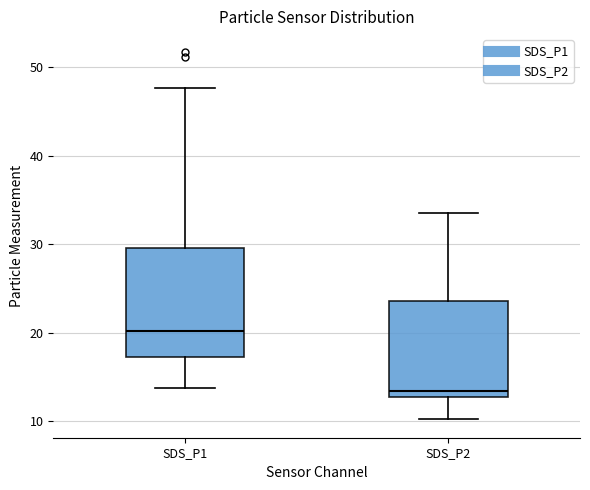

Which box has the lowest median line?

SDS_P2